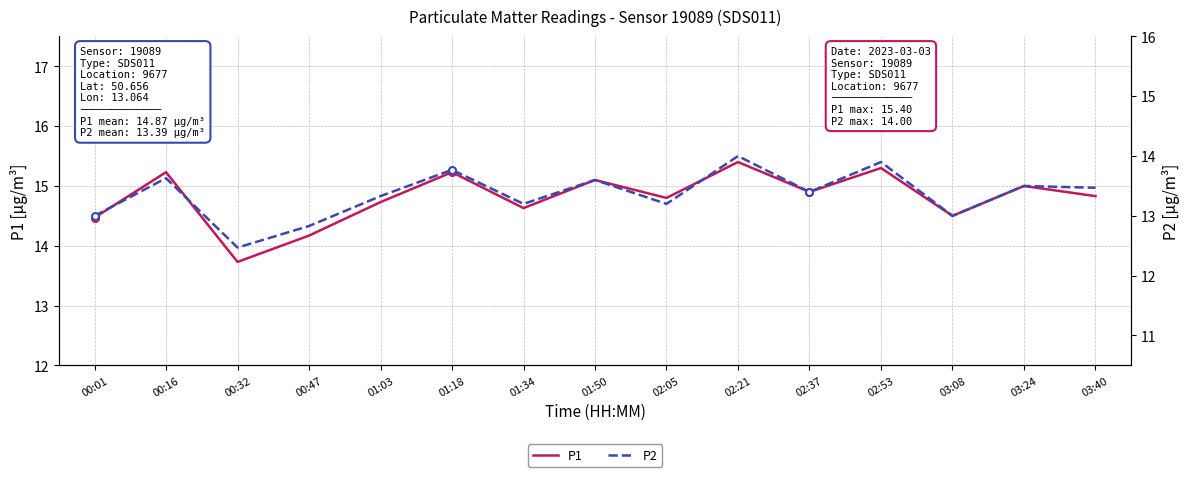

At which category does P2 reach its first local peak?

00:16